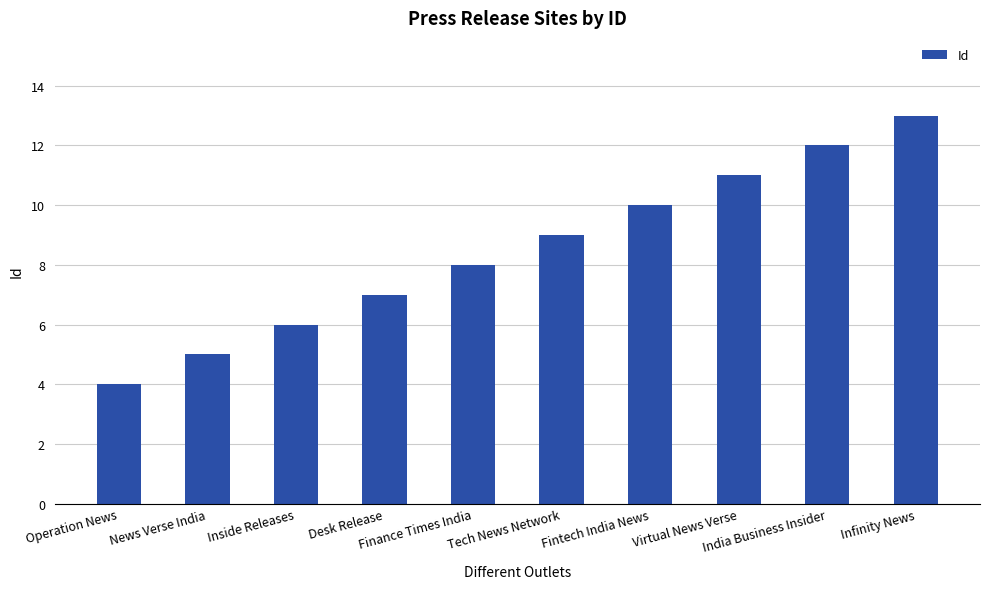

Between Desk Release and Finance Times India, which is larger?

Finance Times India